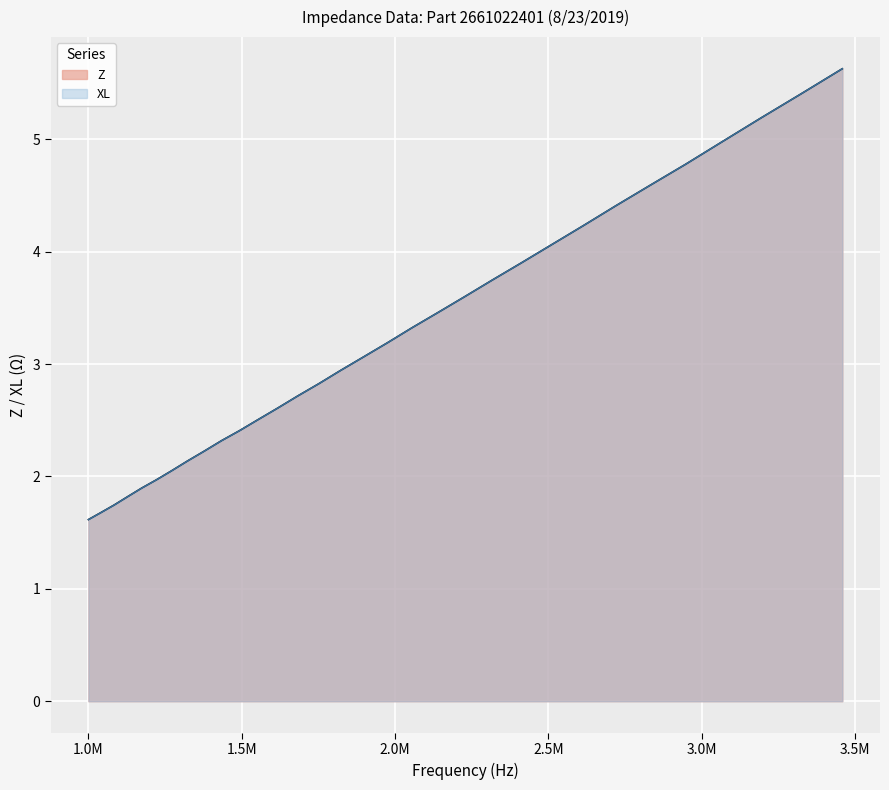

Rank the series by their maximum value, from highest to lowest.

Z, XL